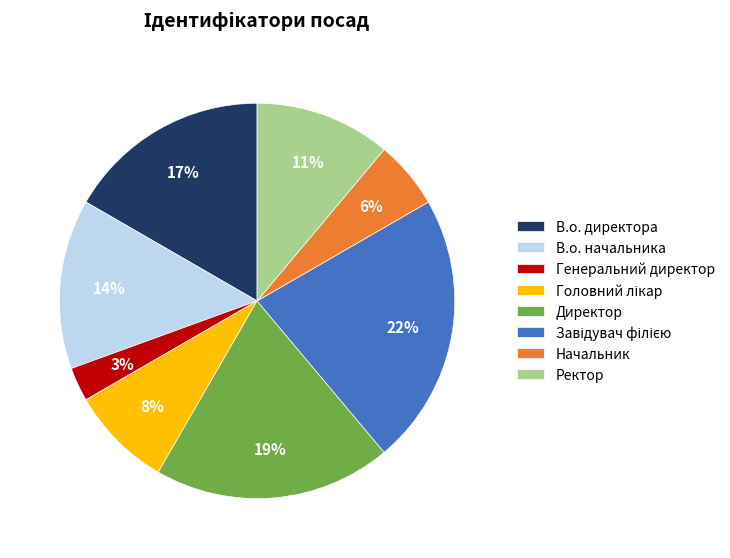

What is the smallest slice in the pie chart?

Генеральний директор